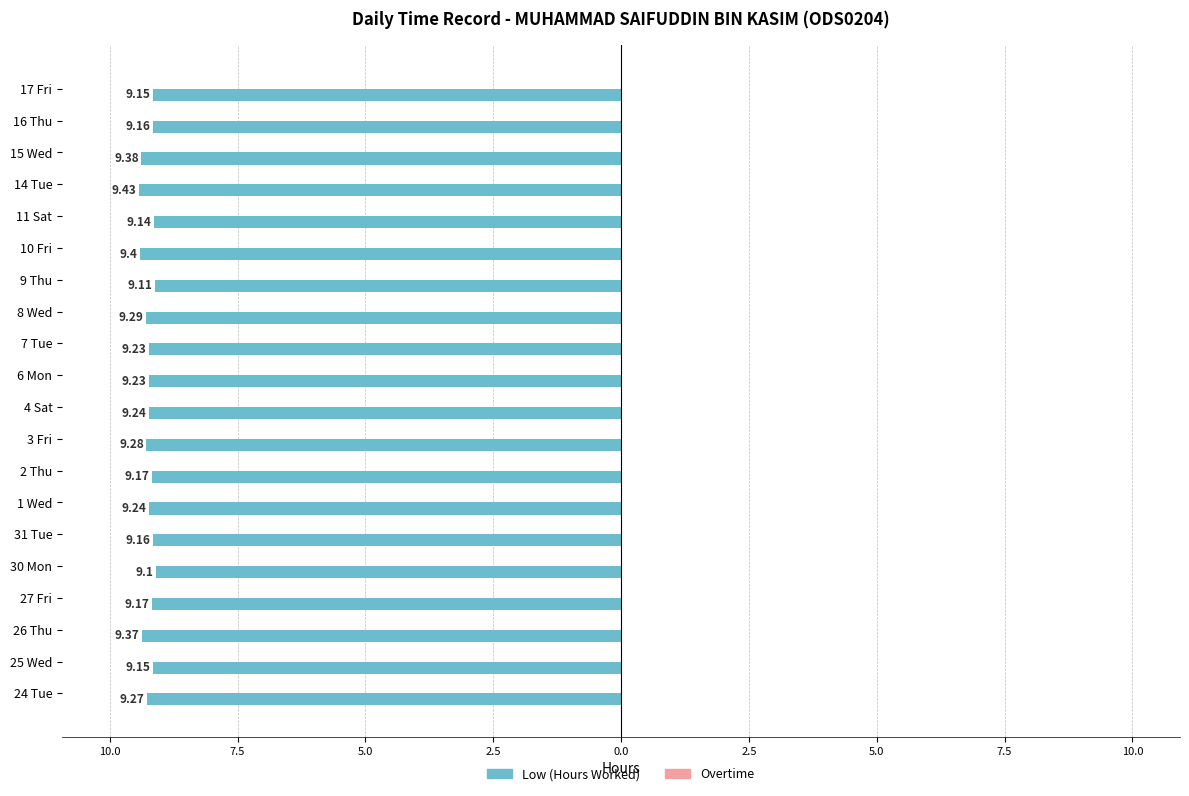

Does the chart contain any negative values?

Yes